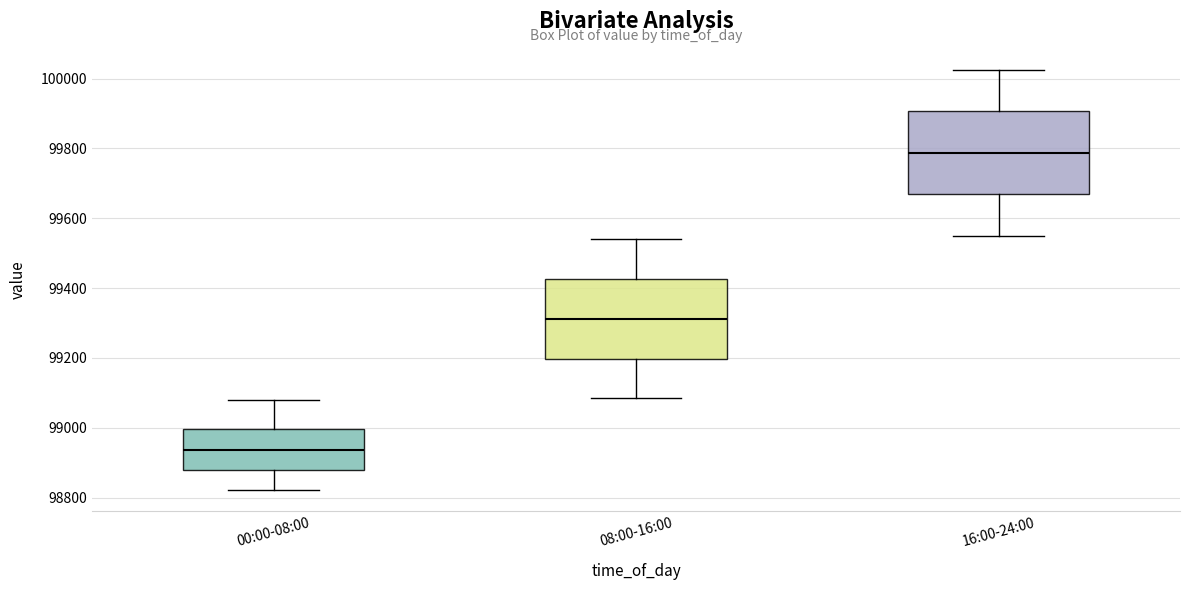

Reading left to right, read every box against the y-axis: the position of its median line, the range the box covers, and the ends of its whiskers. The values are not printed on the chart, so give them approximately, as read against the axis.

00:00-08:00: median 98940, box 98880 to 99000, whiskers 98820 to 99080
08:00-16:00: median 99320, box 99200 to 99420, whiskers 99080 to 99540
16:00-24:00: median 99780, box 99660 to 99900, whiskers 99560 to 100020